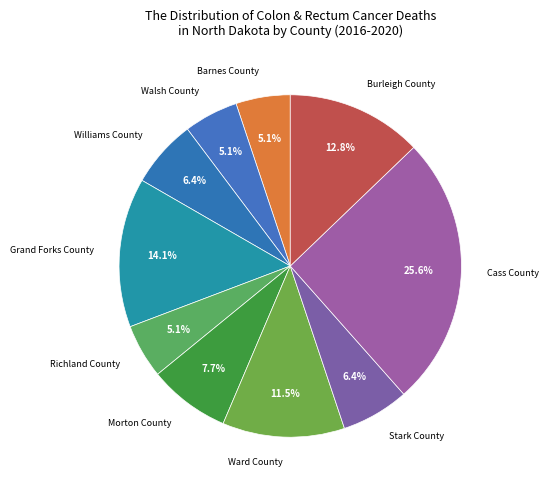

To the nearest percent, what is the difference between the largest and smallest slice percentages?

21%